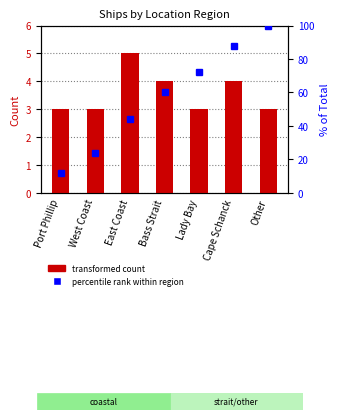

Are the bars horizontal?

No